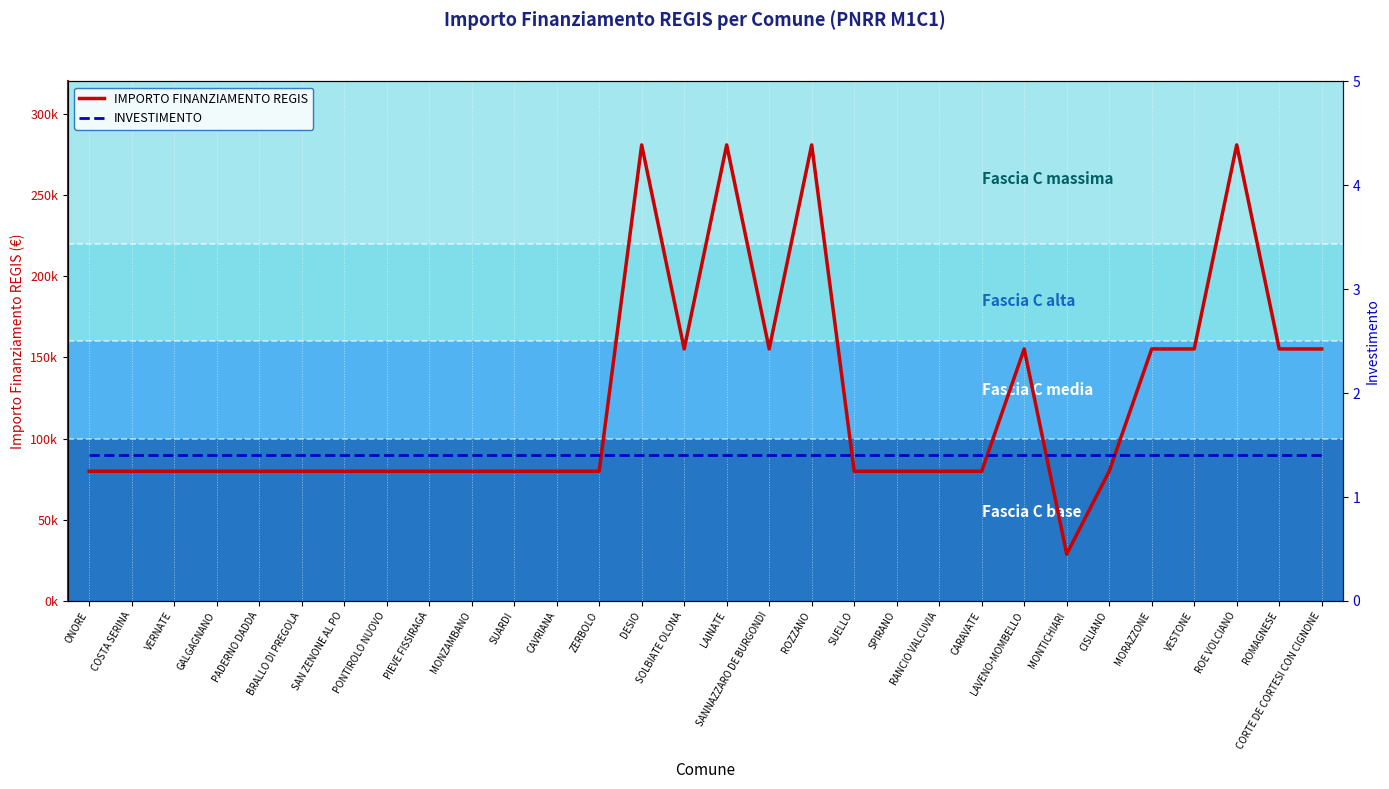

How many series are shown in this chart?

2